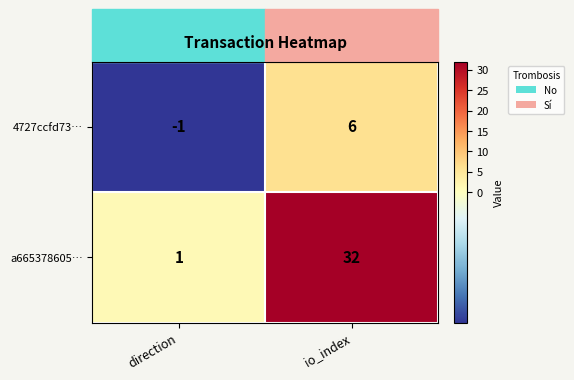

What is the spread (max minus min) of values at direction?

2